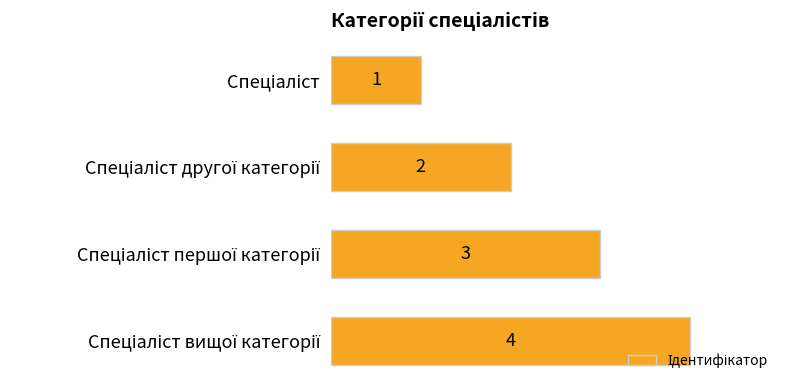

Count the number of data series in this chart.

1